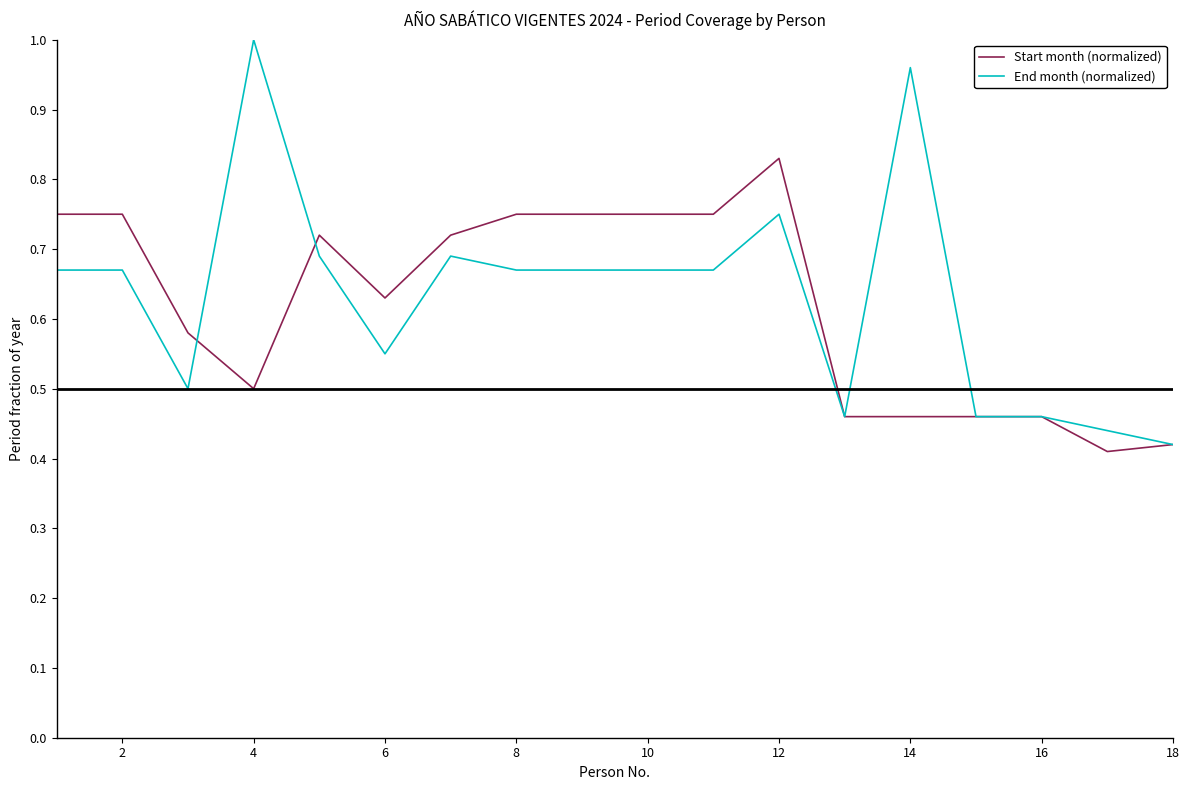

What is the difference between the second highest and minimum values in the Start month (normalized) series?

0.3